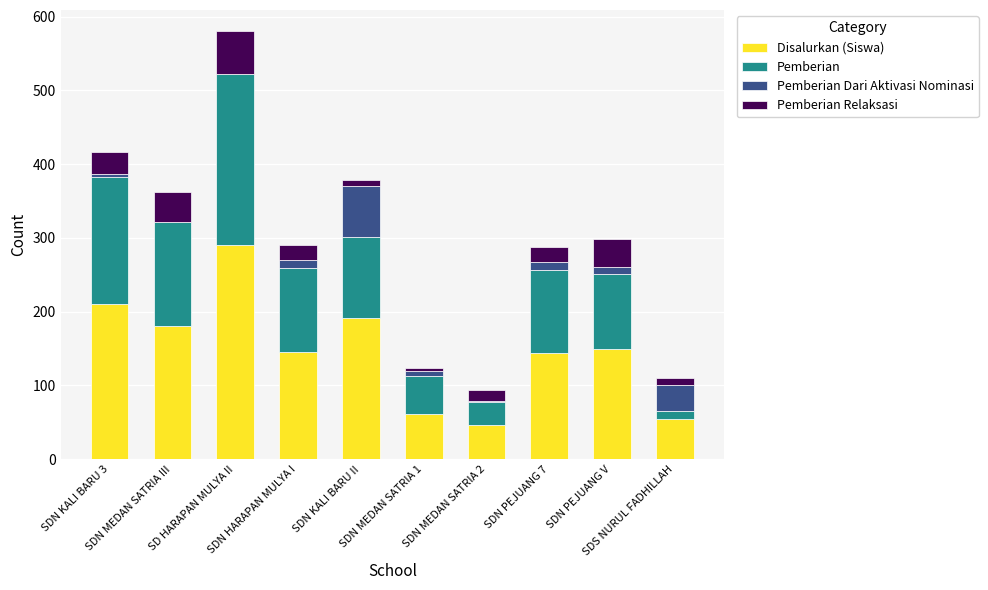

What is the sum of all Disalurkan (Siswa) values?

1475